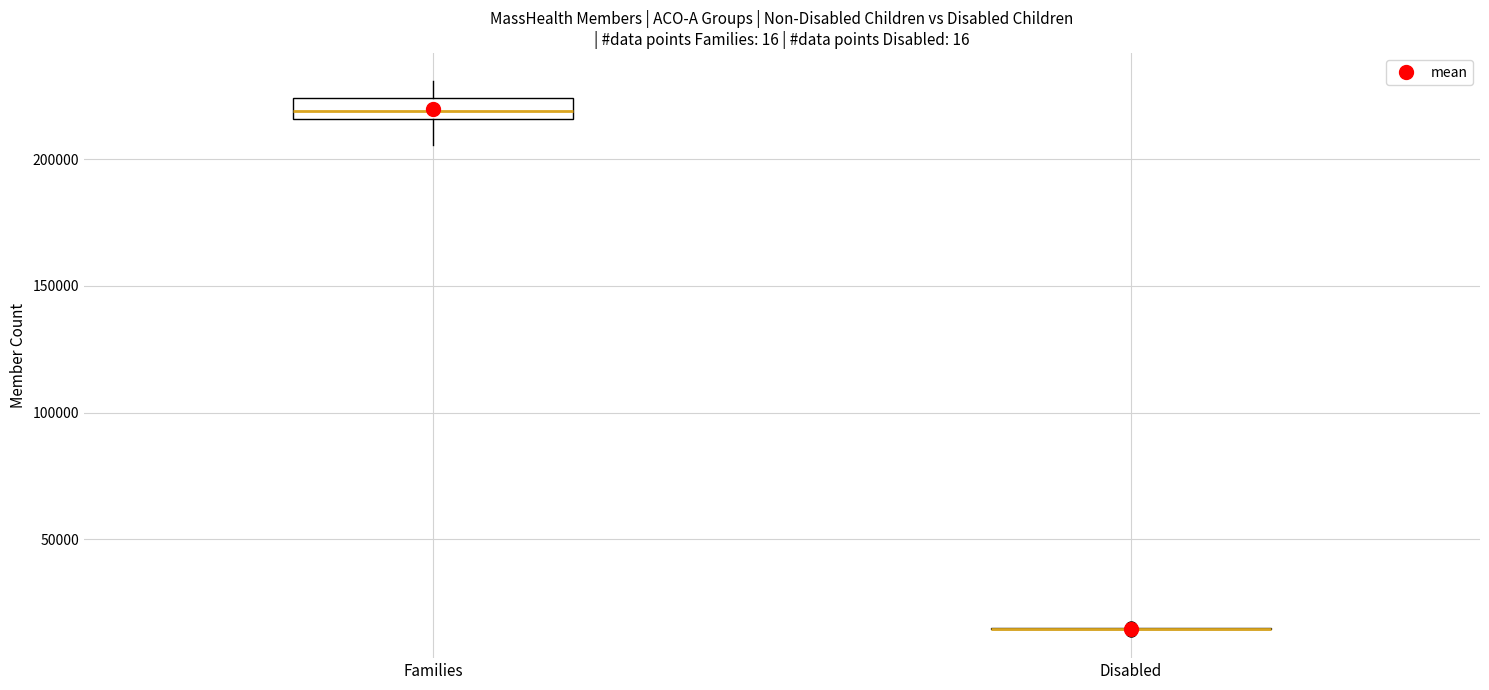

Which box is the tallest, from its lower edge to its upper edge?

Families